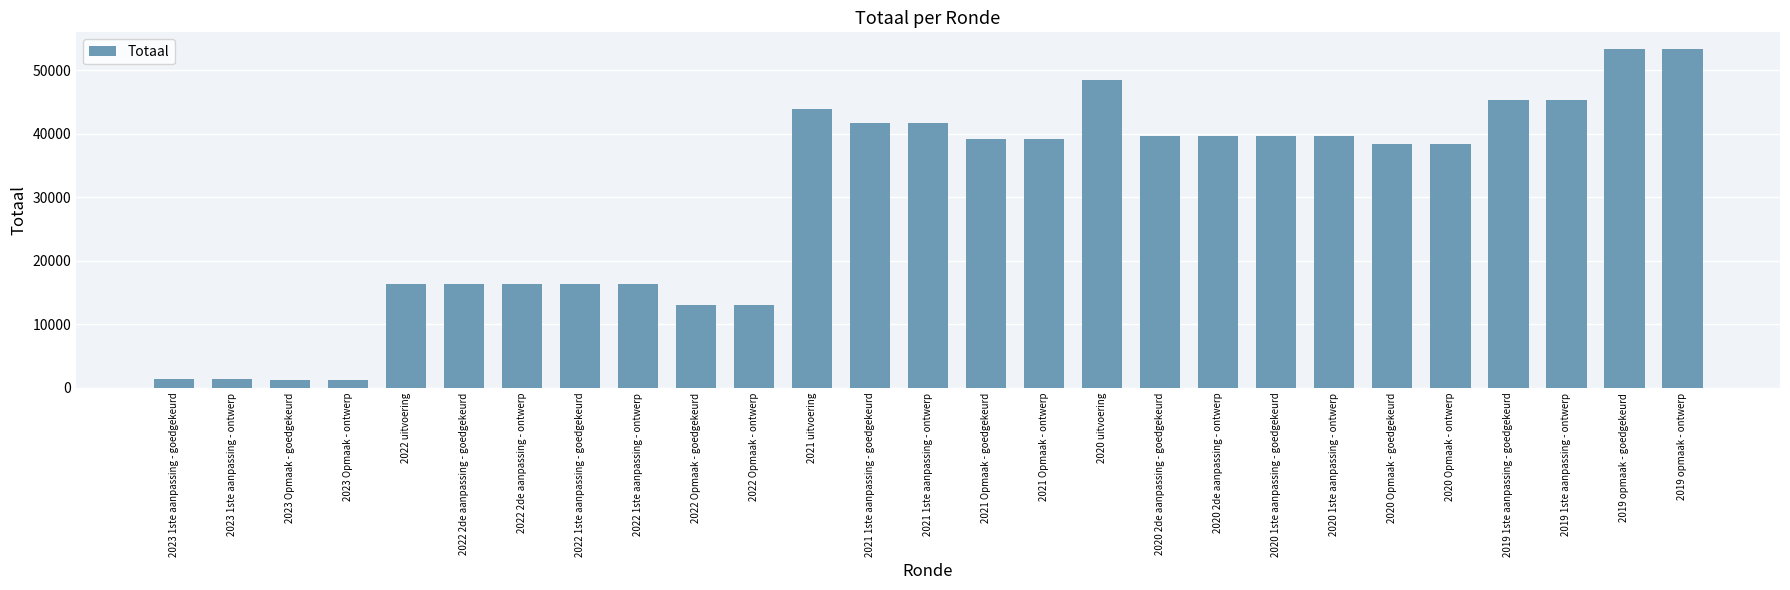

Is it true that the value at 2019 1ste aanpassing - ontwerp is 45337?

True